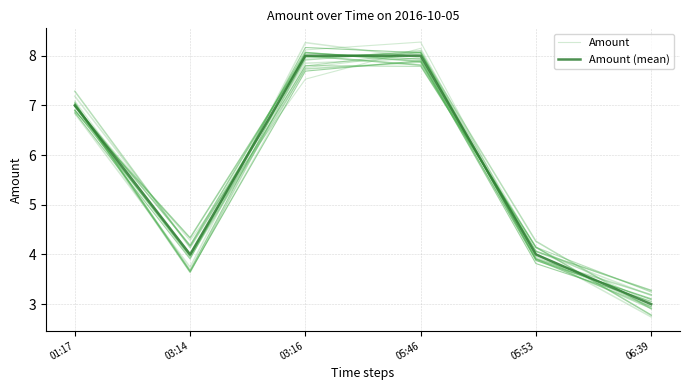

Reading right to left, what are all the values shown in this chart?

Amount: 06:39=3.0	05:53=4.0	05:46=8.3	03:16=8.1	03:14=4.0	01:17=7.1
Amount (mean): 06:39=3.0	05:53=4.0	05:46=8.0	03:16=8.0	03:14=4.0	01:17=7.0